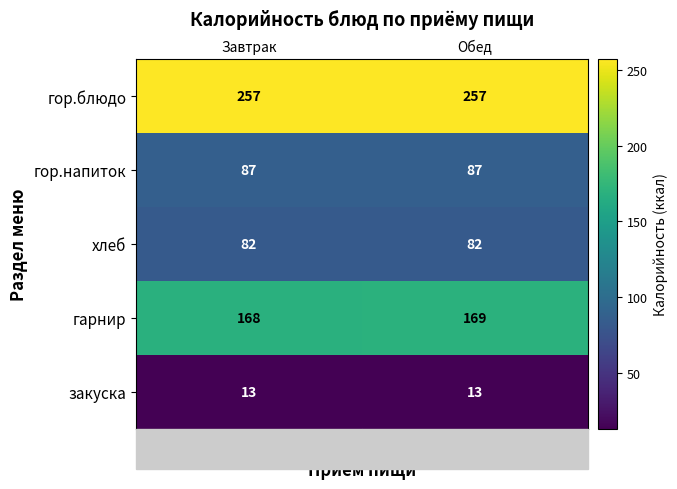

True or false: гарнир has a value of 168 at Завтрак.

True